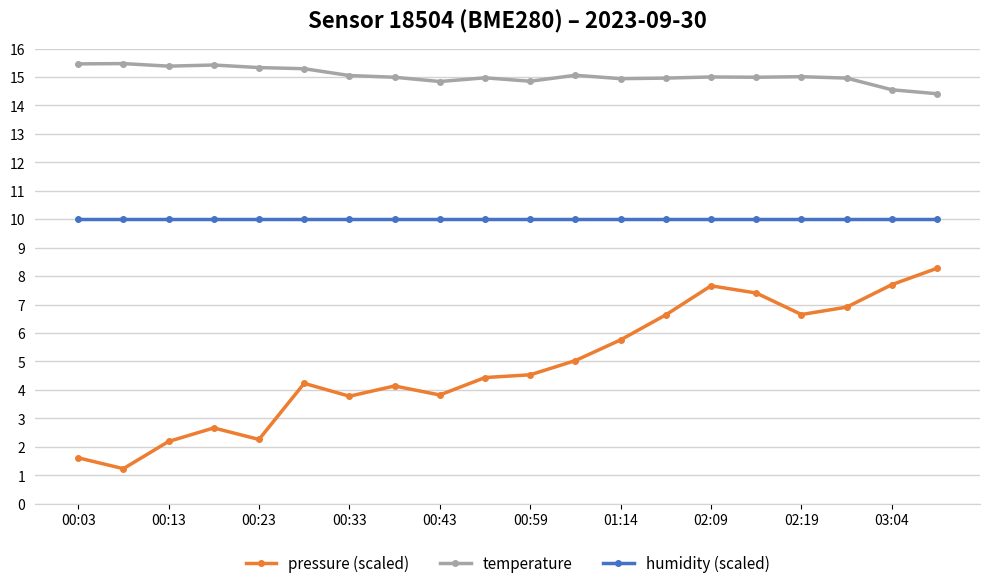

How many categories are shown in the chart?

20